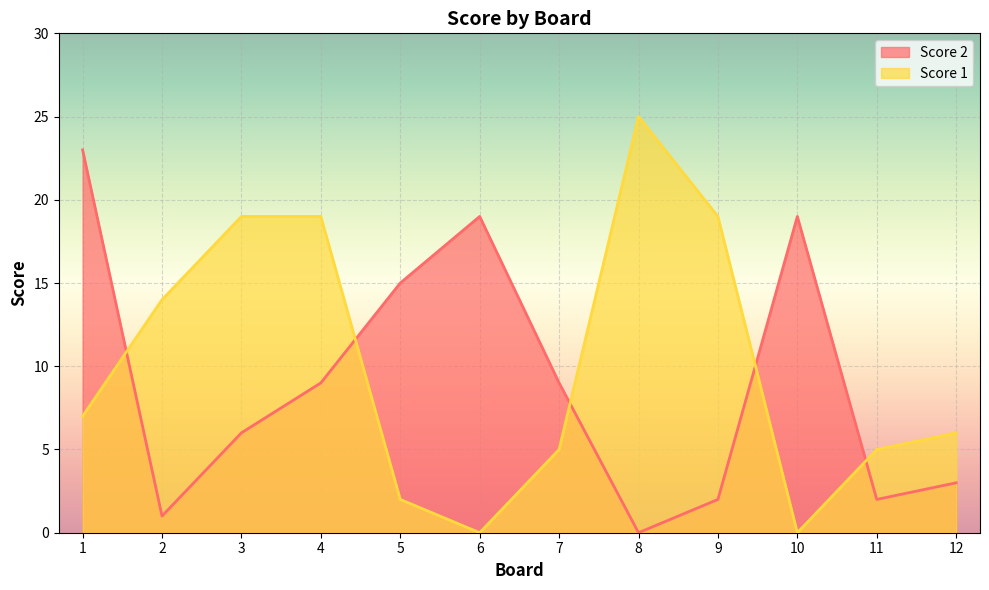

Reading right to left, list all the values displayed in this chart.

Score 2: 12=3	11=2	10=19	9=2	8=0	7=9	6=19	5=15	4=9	3=6	2=1	1=23
Score 1: 12=6	11=5	10=0	9=19	8=25	7=5	6=0	5=2	4=19	3=19	2=14	1=7